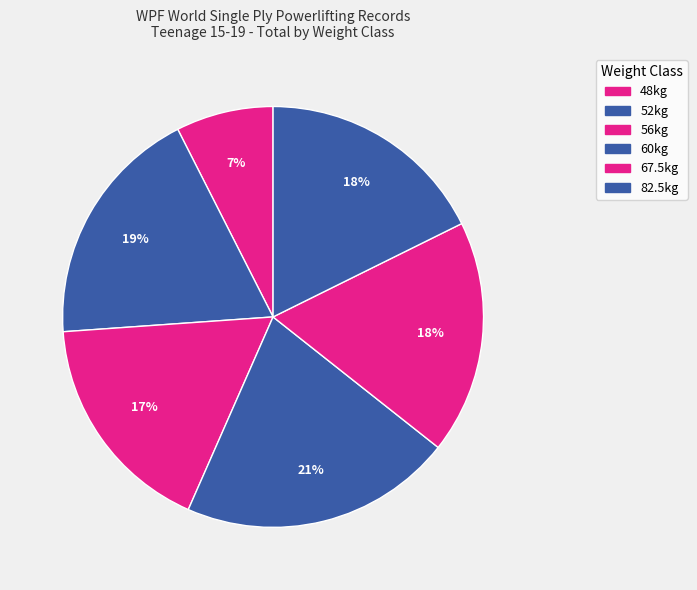

How many slices are in this pie chart?

6